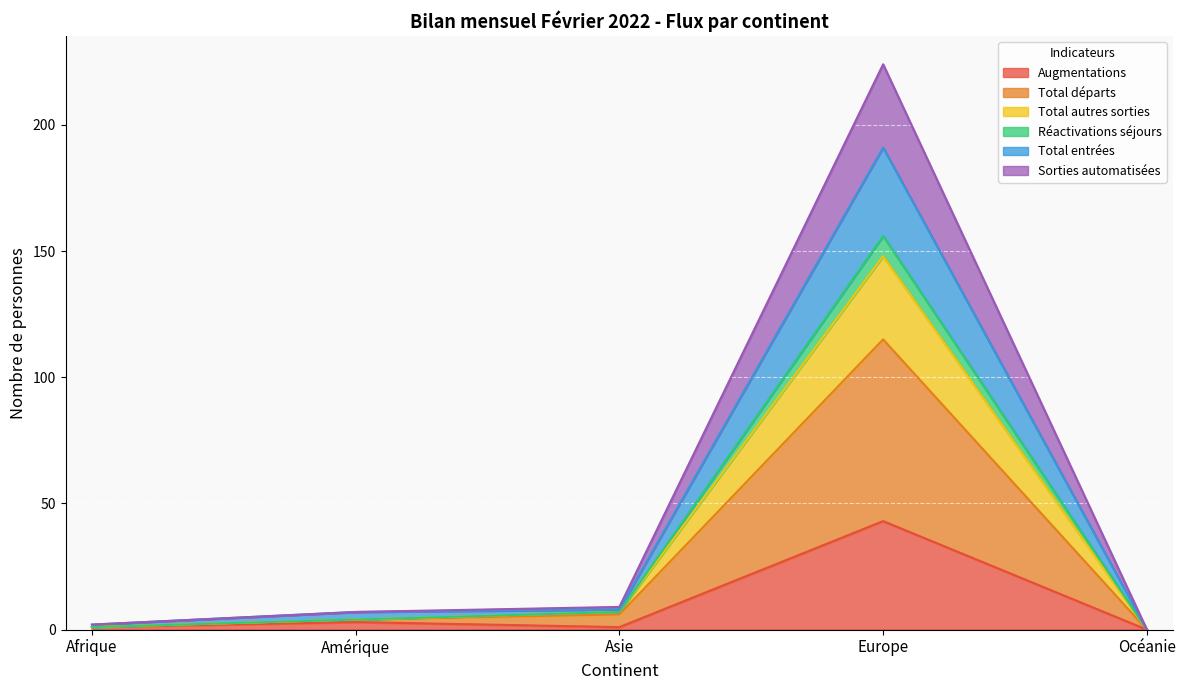

Is the value of Total départs at Asie greater than the value of Augmentations at Océanie?

Yes